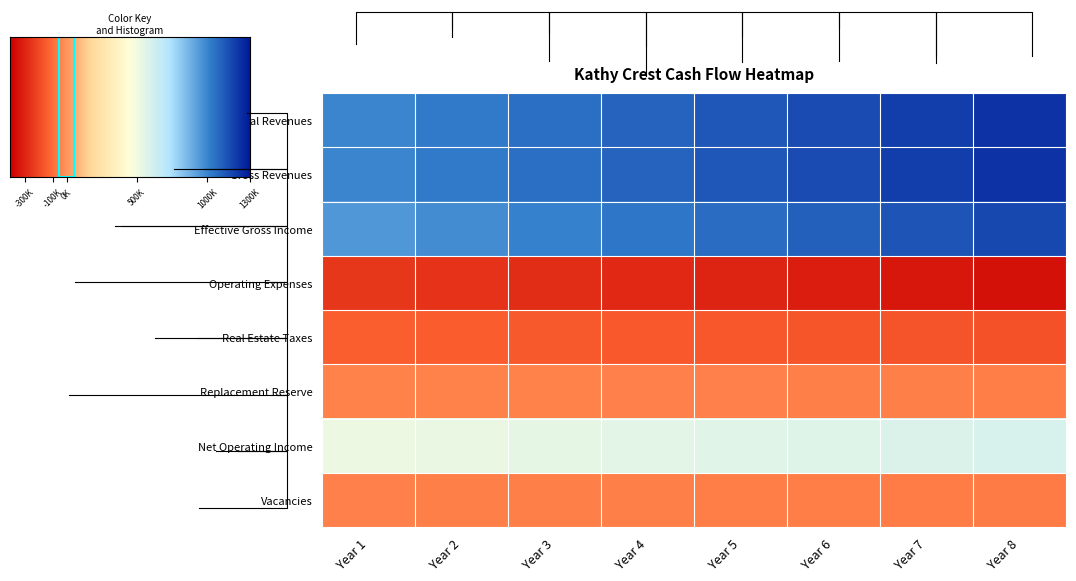

Is the value of Vacancies at Year 8 greater than the value of Operating Expenses at Year 8?

Yes